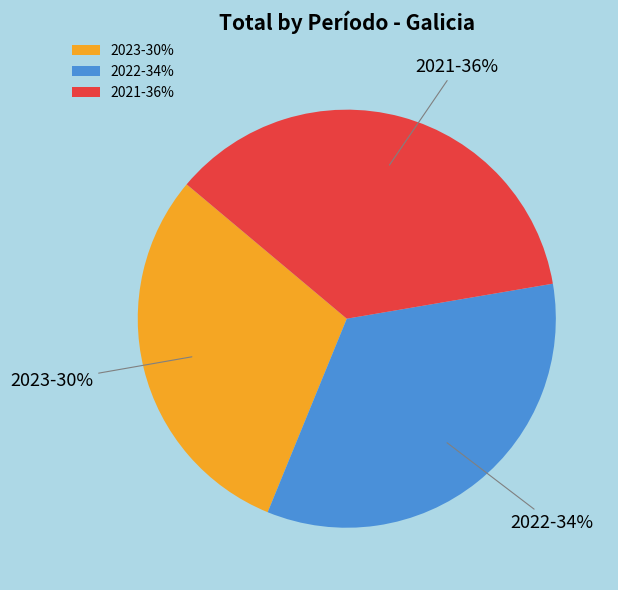

To the nearest percent, what percentage of the pie is 2022?

34%